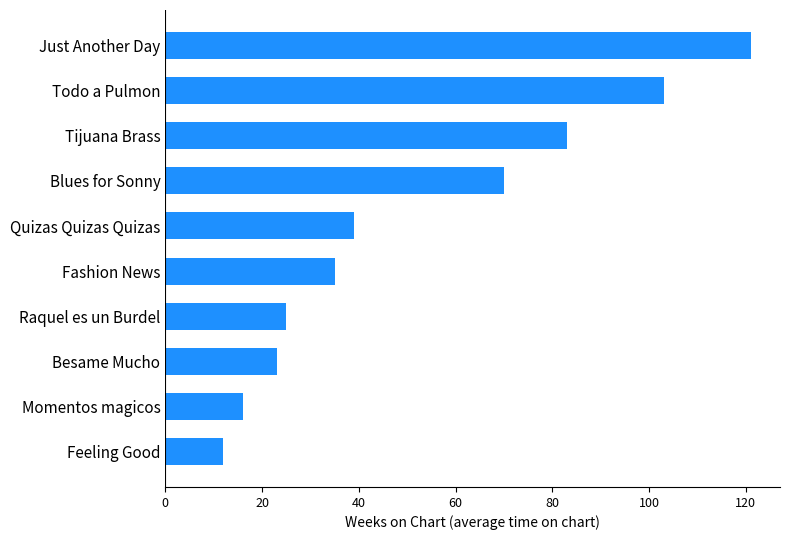

What is the average value?

53